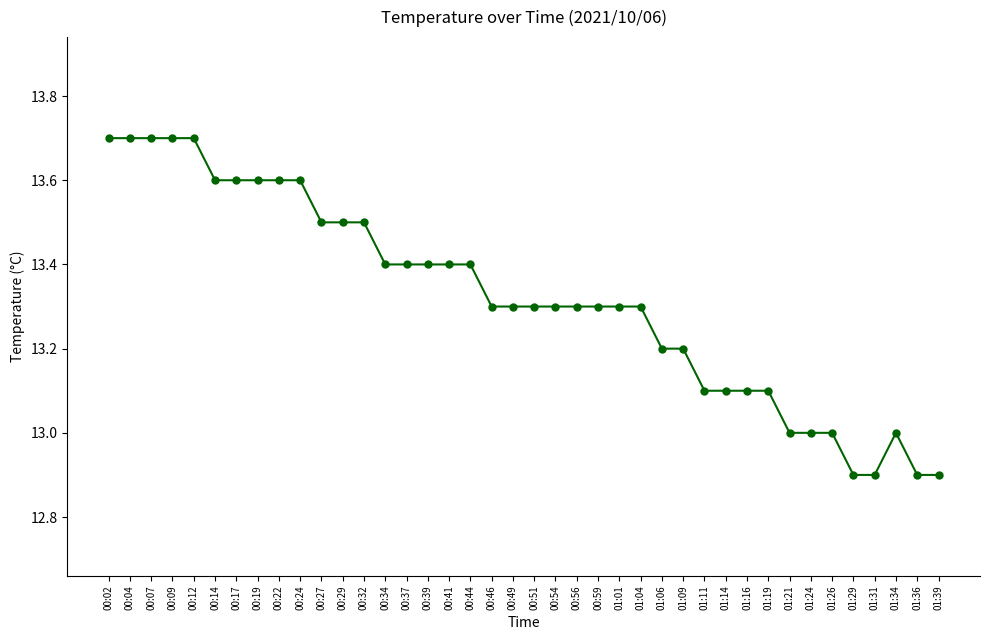

At which label does the data first exceed 13?

00:02